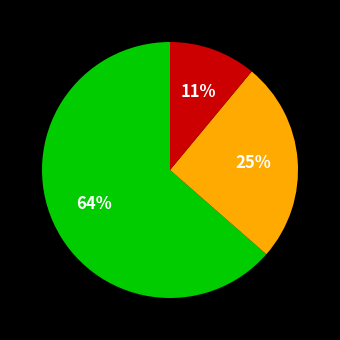

To the nearest percent, what is the average slice percentage?

33%